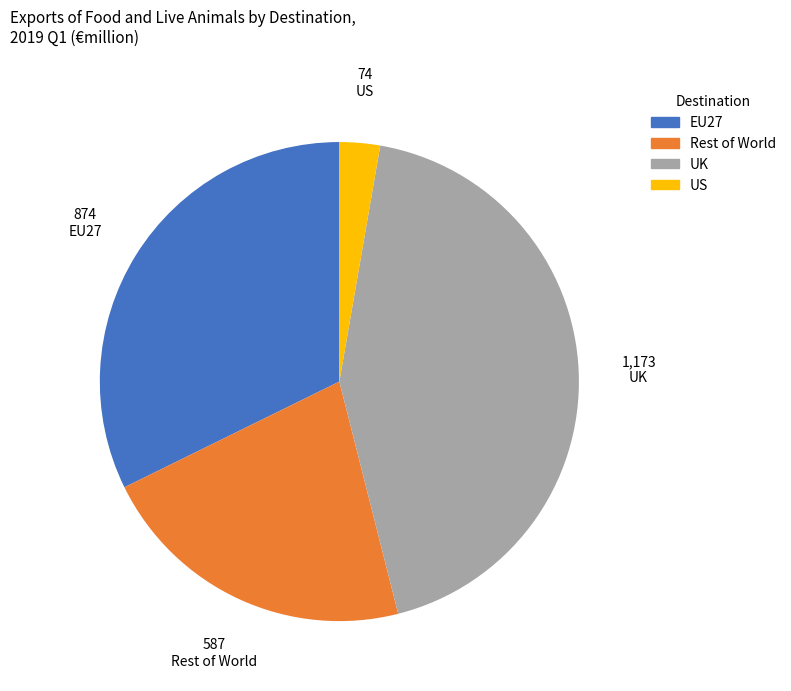

Is it true that UK is 43% of the pie?

True